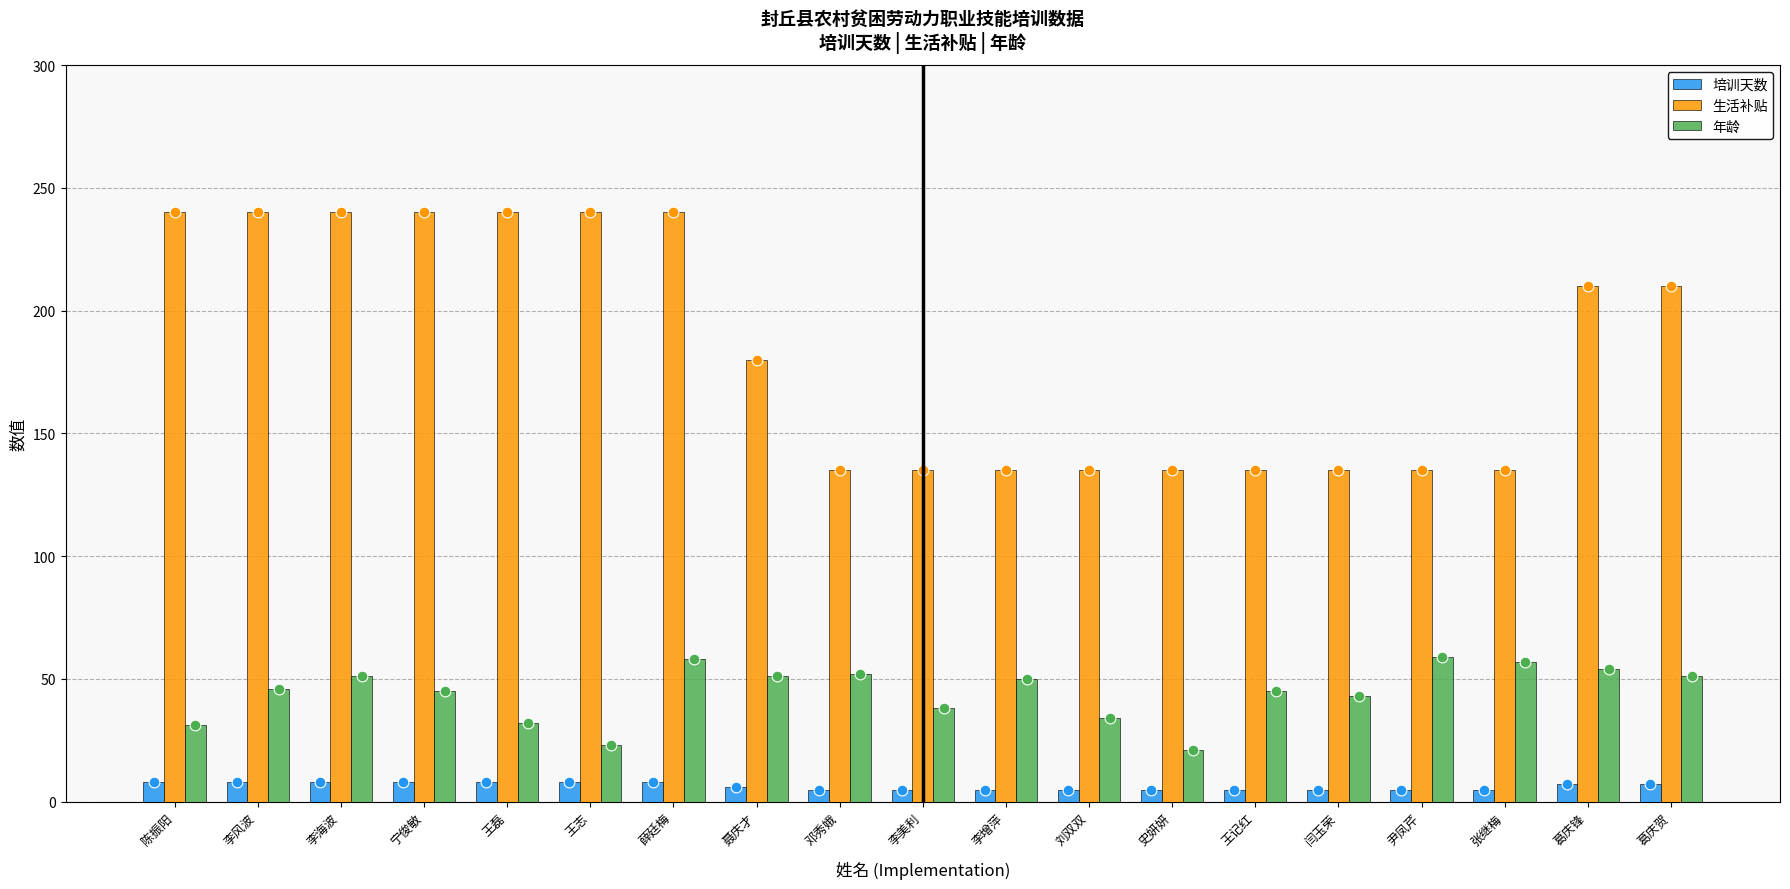

What is the total value across all series at 葛庆贺?

268.0